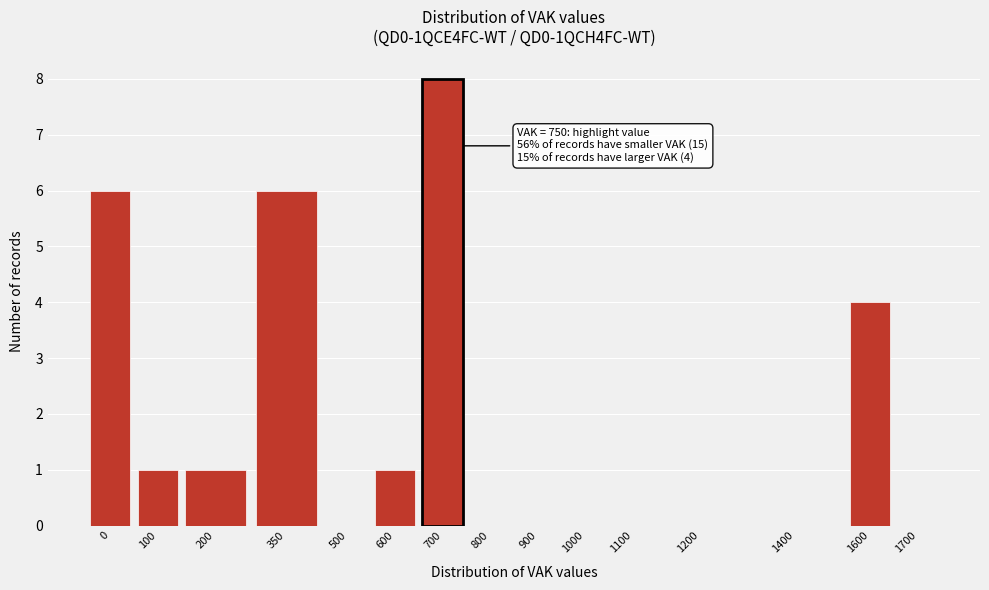

Reading right to left, extract all data points from this chart.

1700=0	1600=4	1400=0	1200=0	1100=0	1000=0	900=0	800=0	700=8	600=1	500=0	350=6	200=1	100=1	0=6